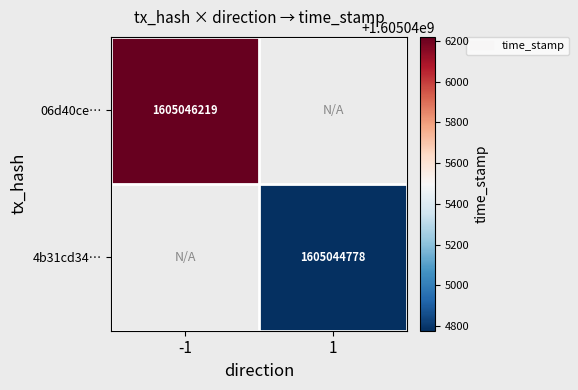

The value of 4b31cd34… at 1 is 1605044778. True or false?

True